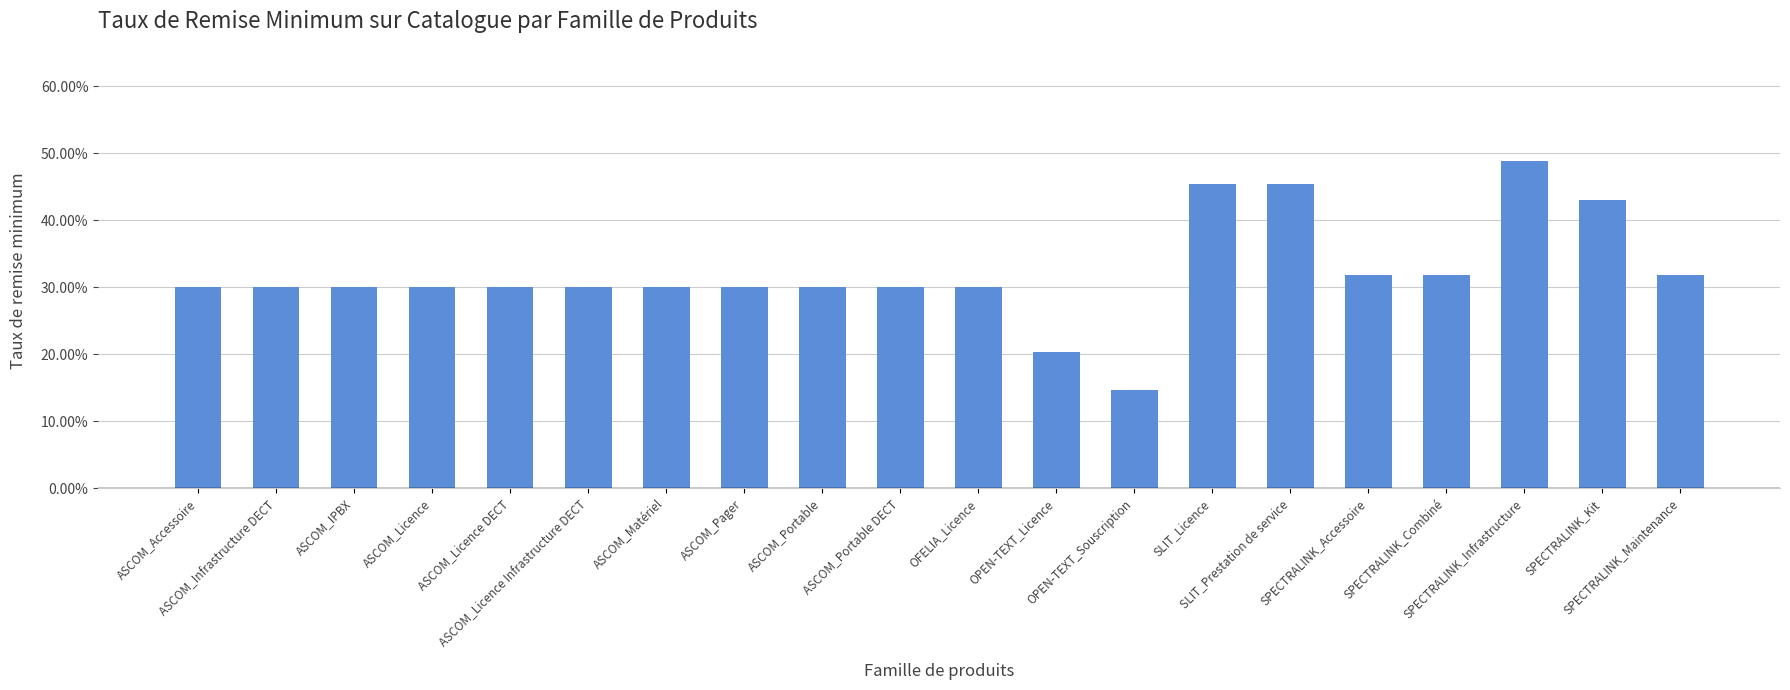

Does the chart contain any negative values?

No